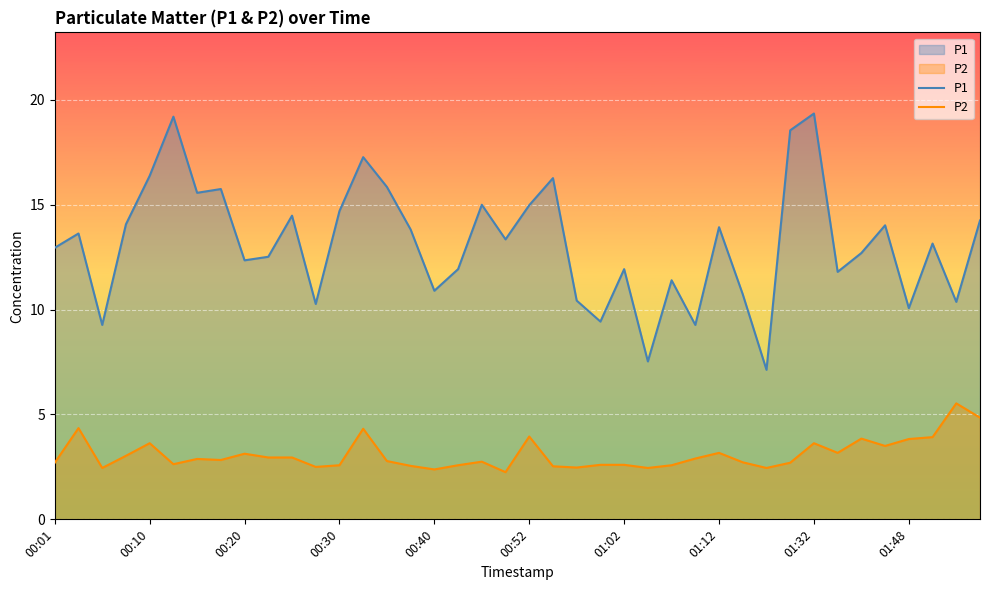

Which series has the largest total across all categories?

P1